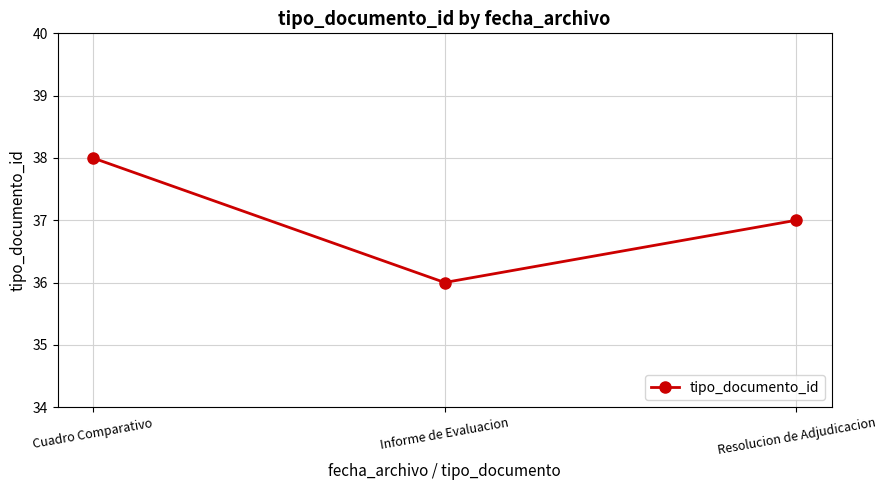

What is the smallest value displayed?

36